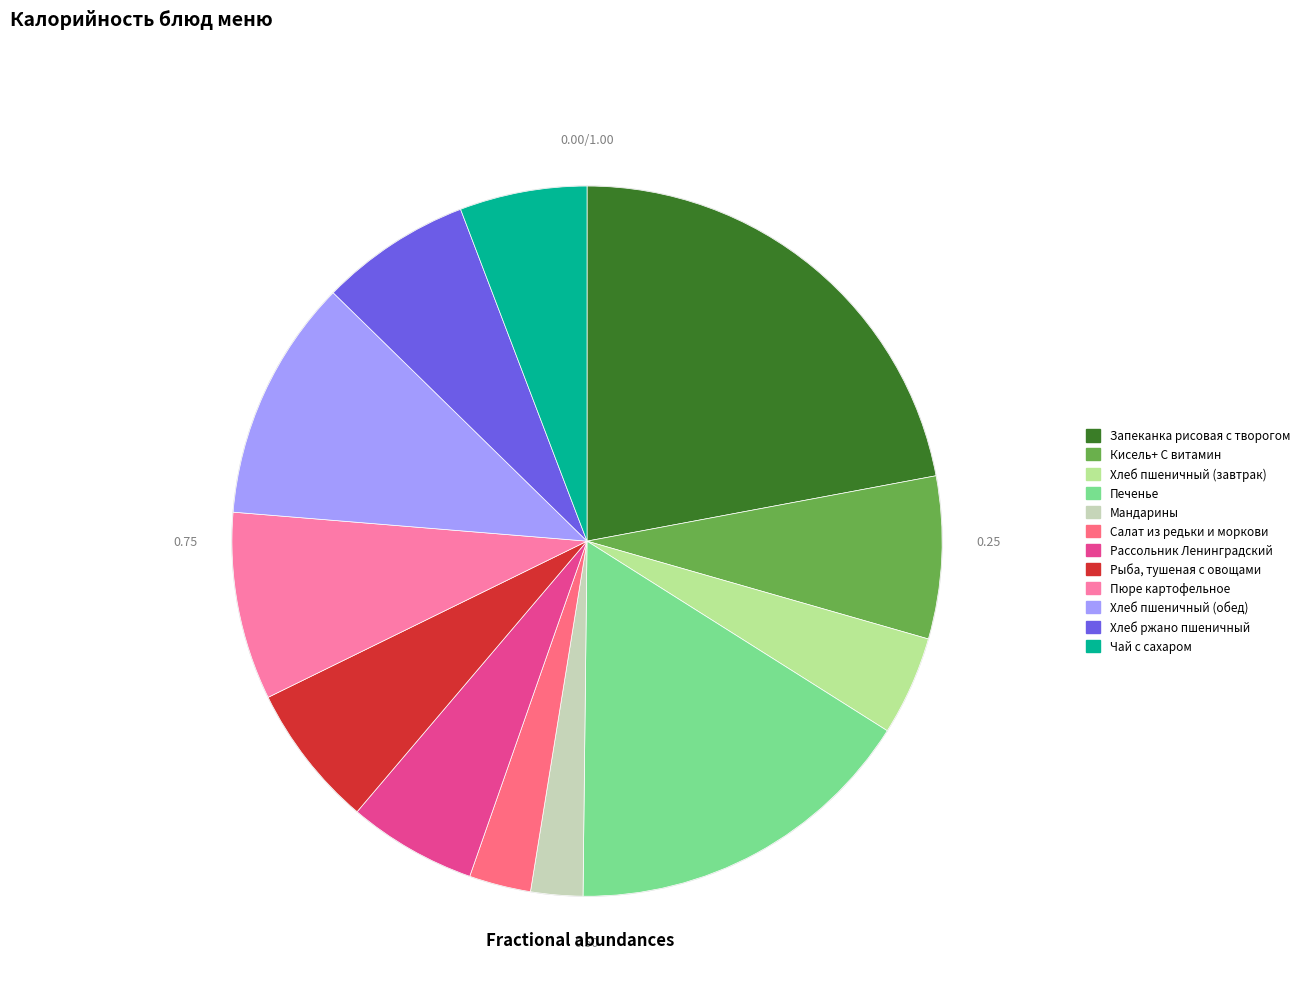

Is it true that Чай с сахаром is 12% of the pie?

False